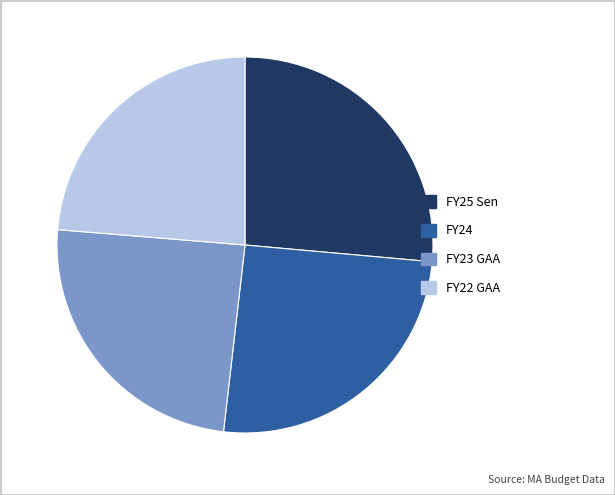

Count the number of slices in the pie.

4